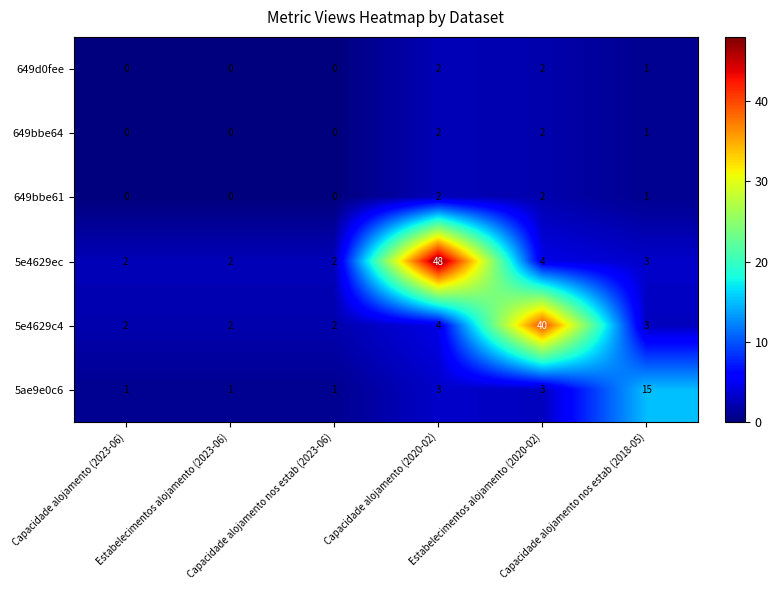

Which category has the highest value across all series?

Capacidade alojamento (2020-02)